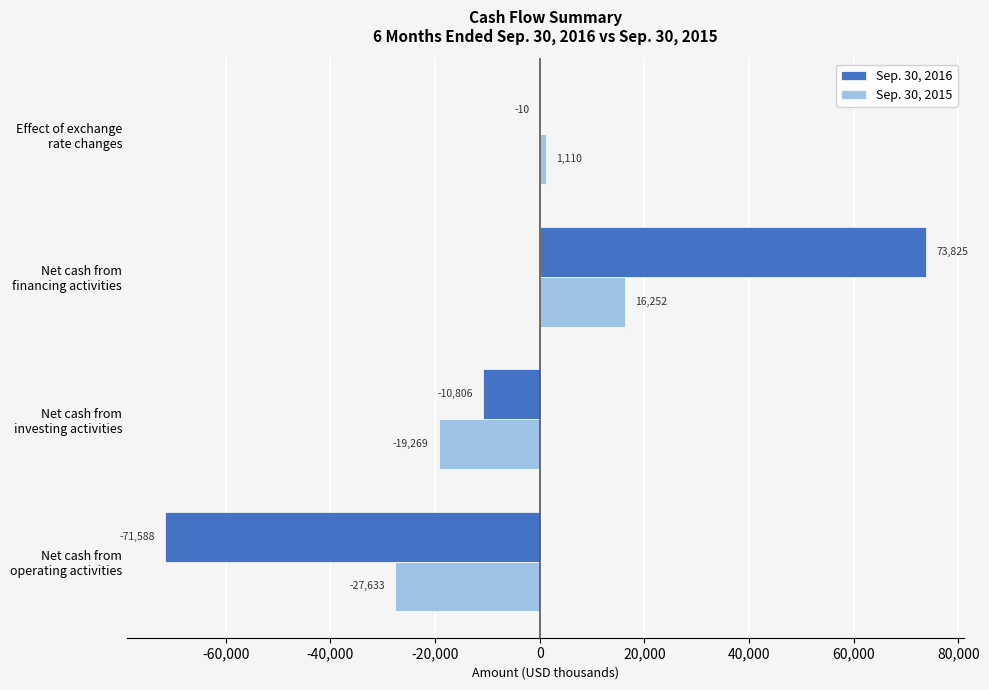

How many Sep. 30, 2015 values are between -19269 and 16252?

3